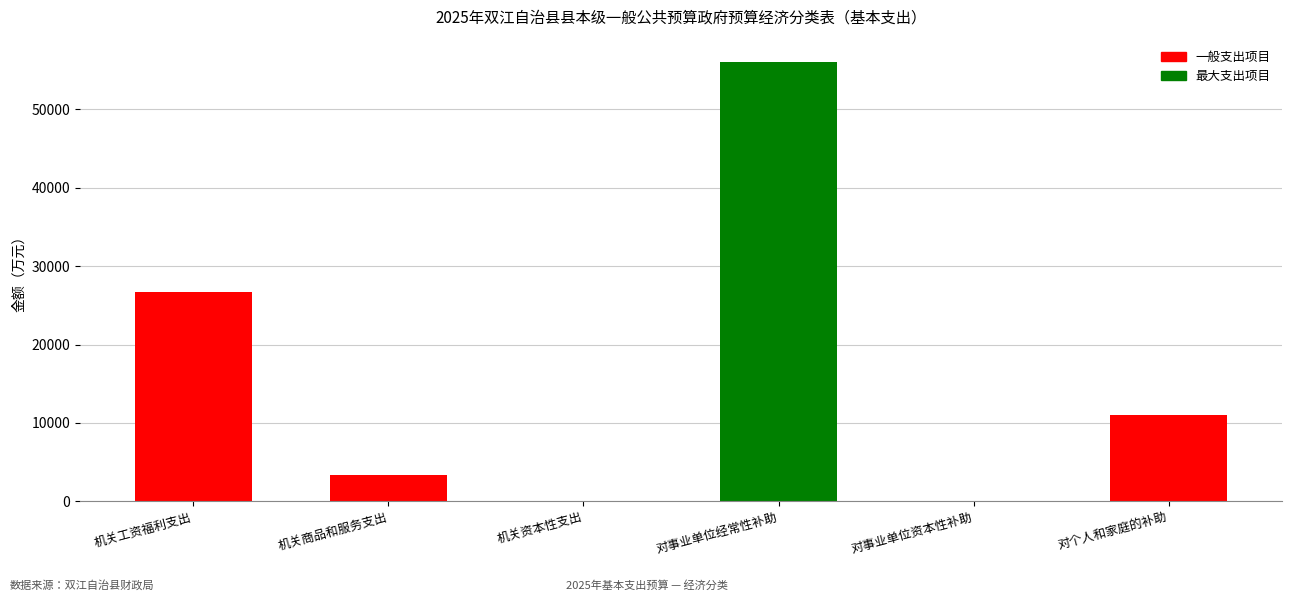

What is the difference between the values at 机关资本性支出 and 对事业单位资本性补助?

10